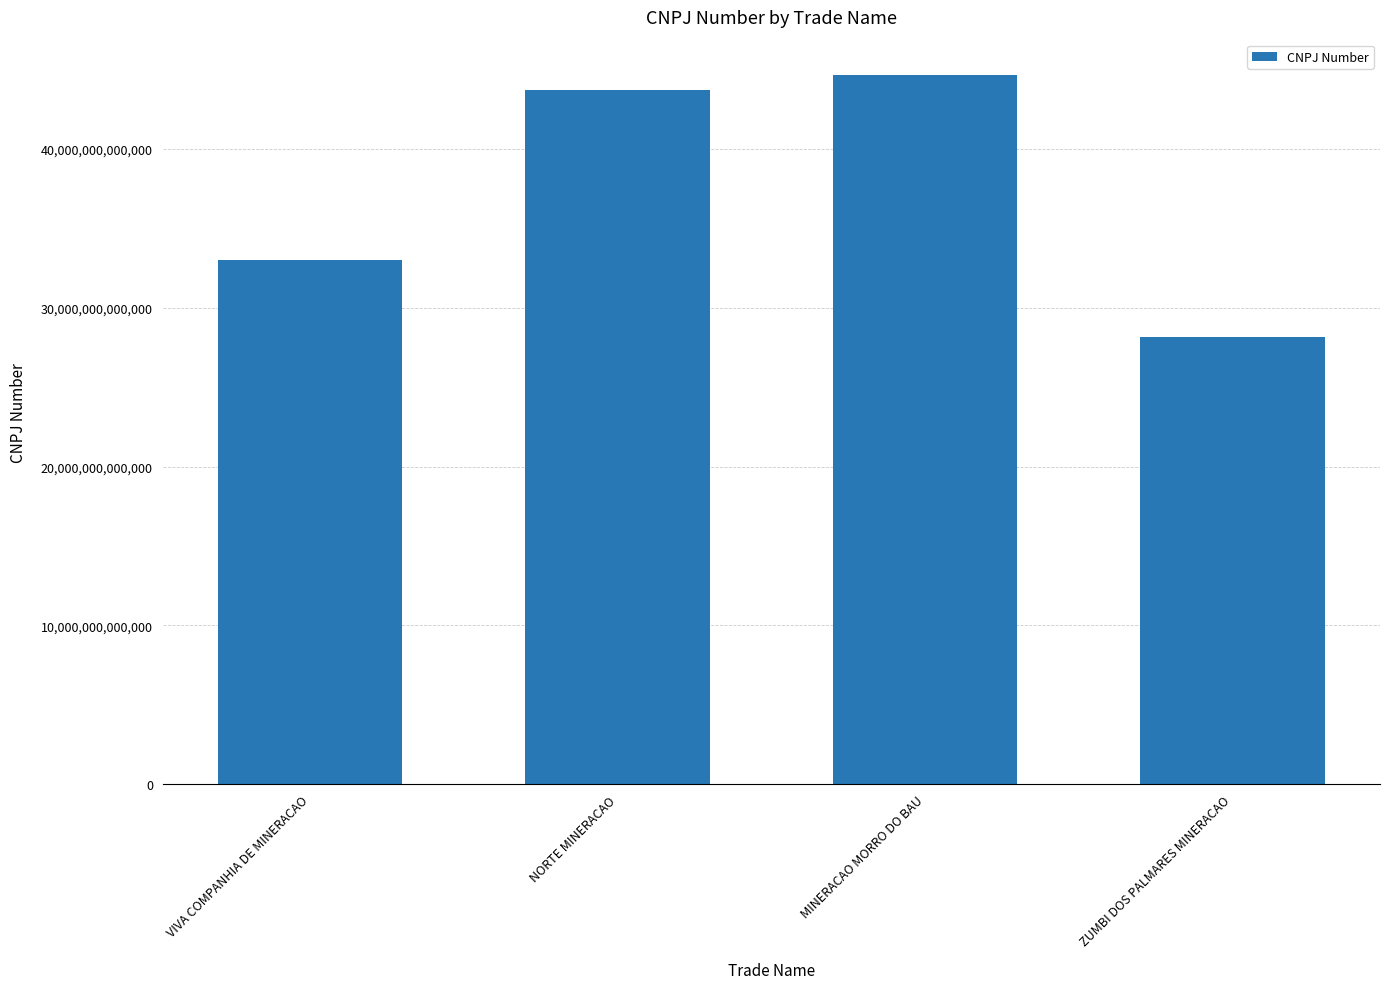

The value at MINERACAO MORRO DO BAU is 44656407000147. True or false?

True